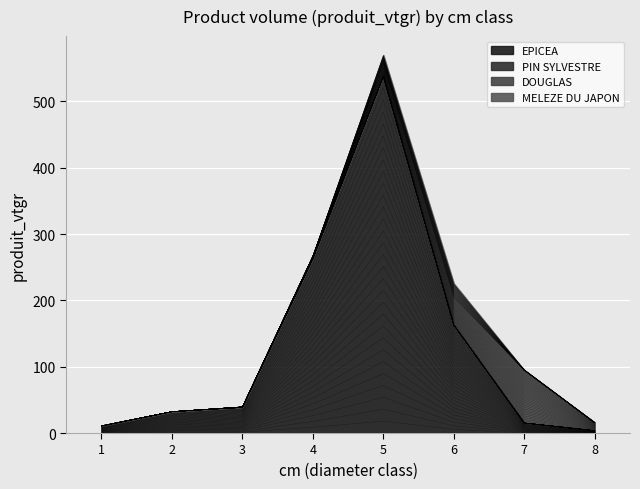

List the series in order of their peak value, highest first.

EPICEA, DOUGLAS, MELEZE DU JAPON, PIN SYLVESTRE